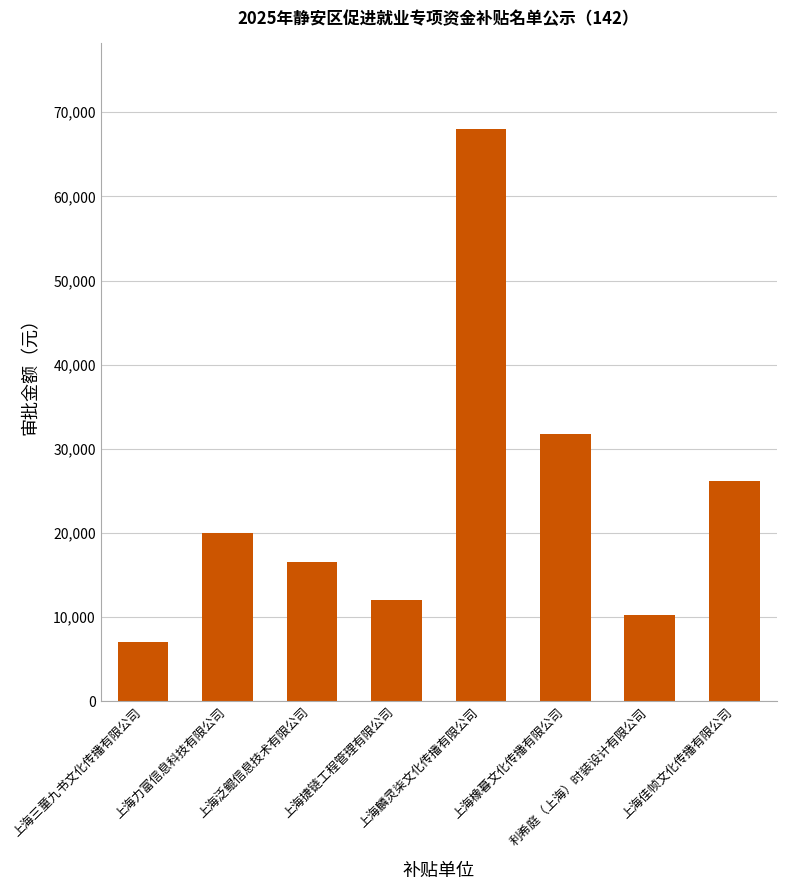

Is it true that the value at 上海橡暮文化传播有限公司 is 41418.1?

False